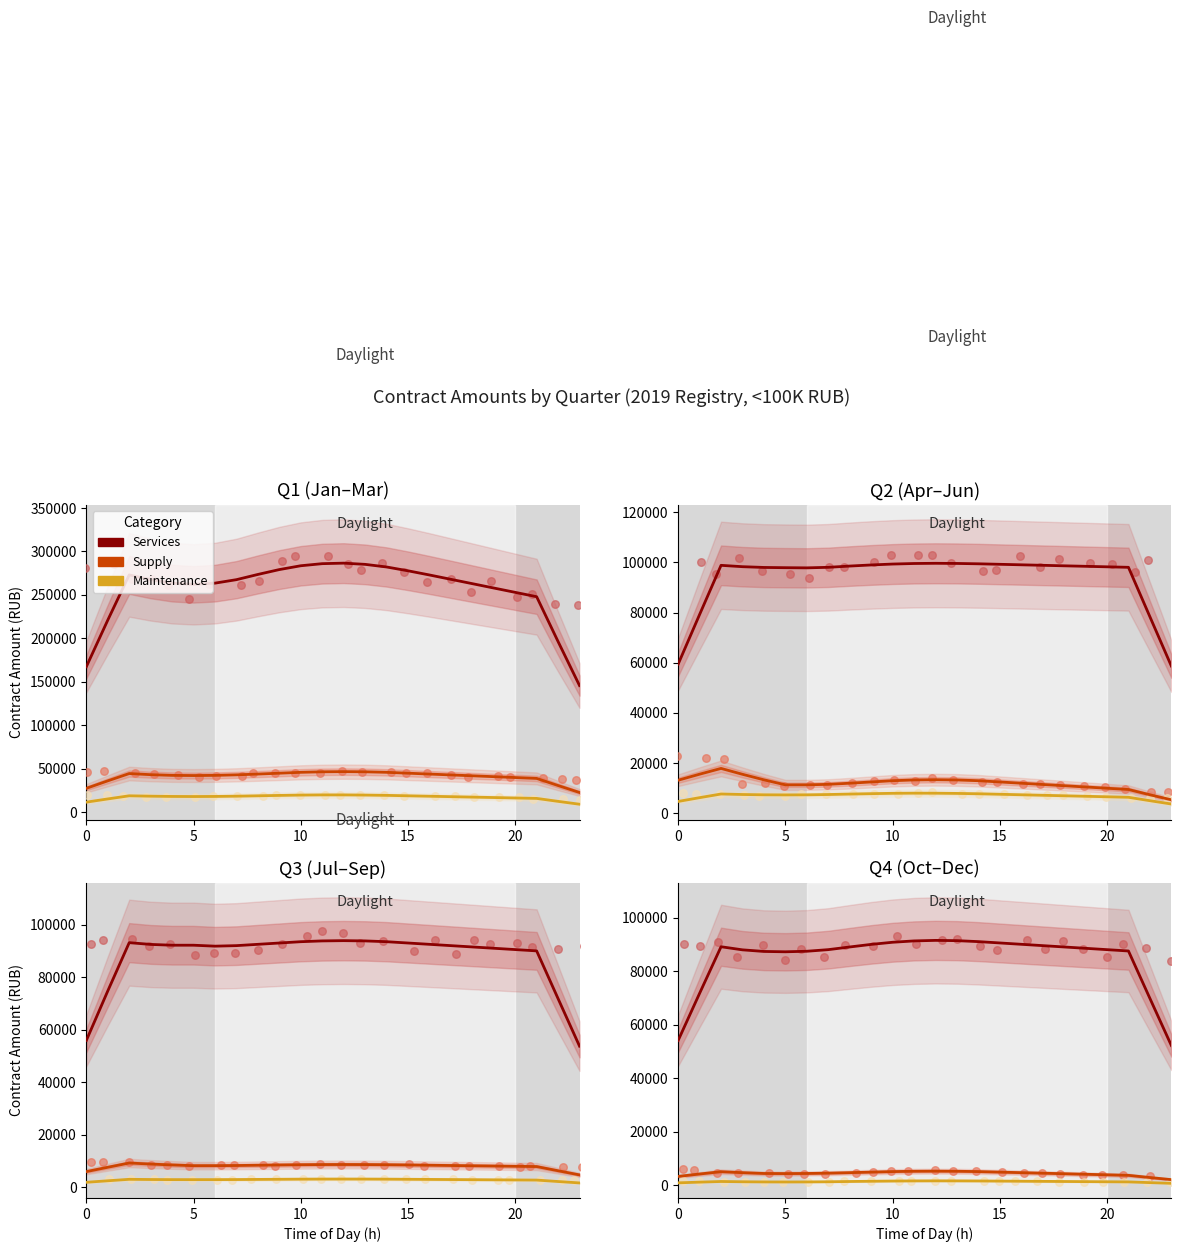

What is the total value across all series at 20?

324360.0